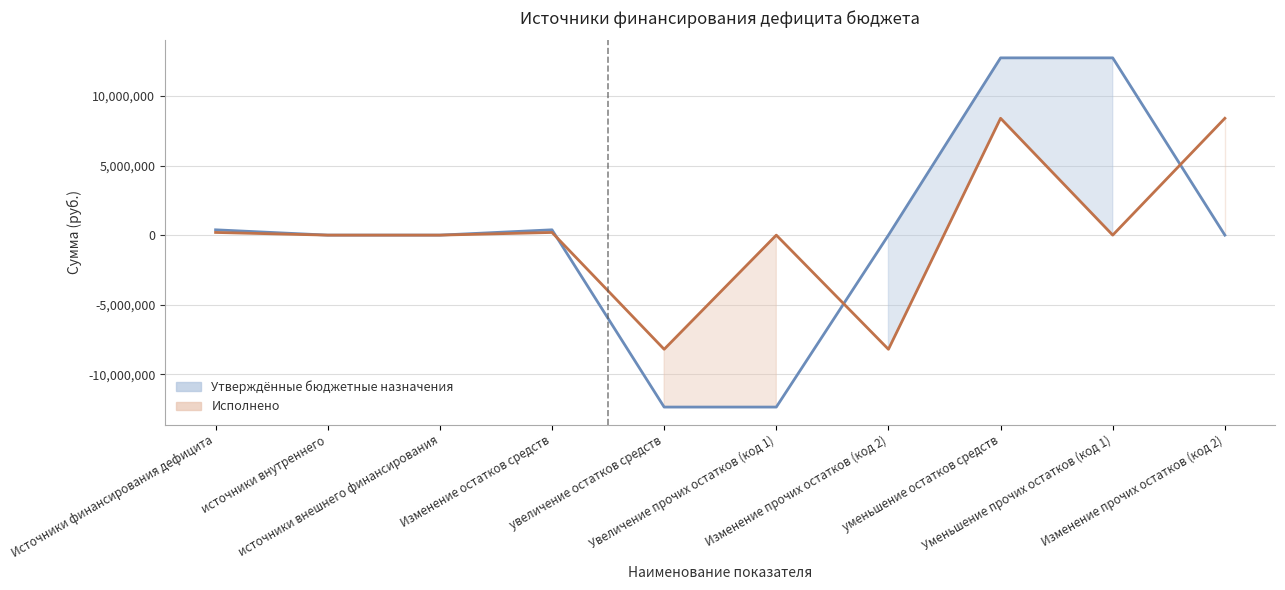

What is the total value across all series at увеличение остатков средств?

-20552358.6